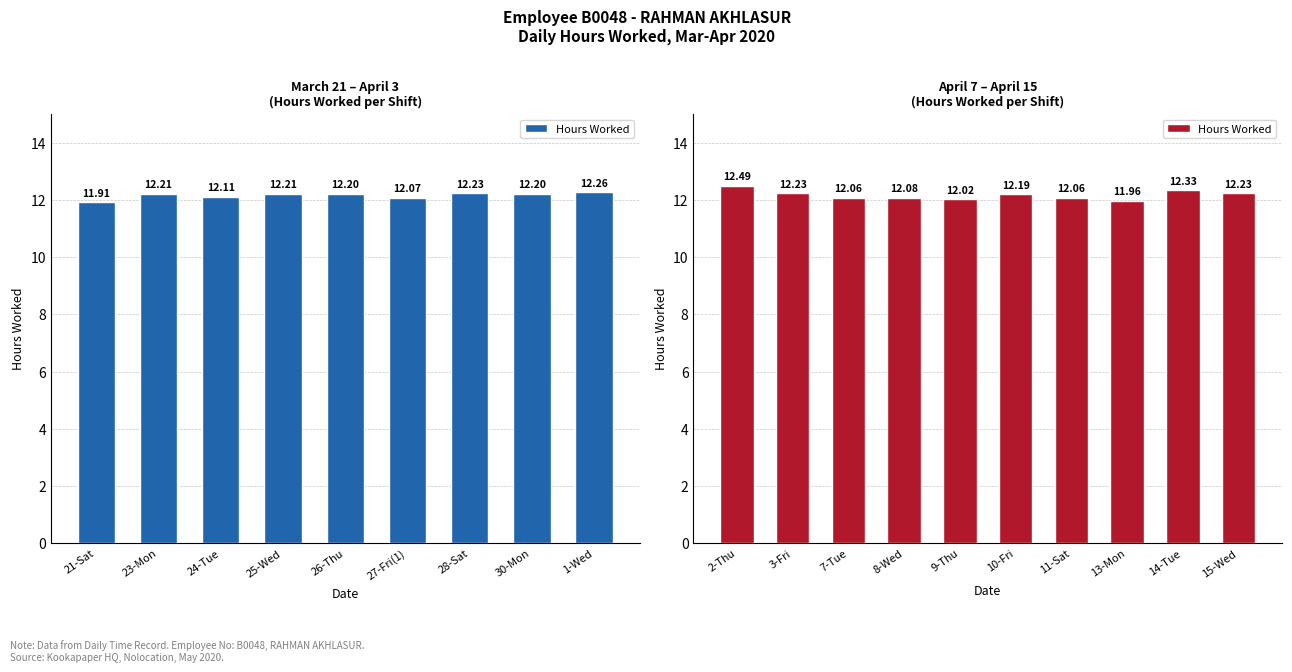

Are the bars horizontal?

No